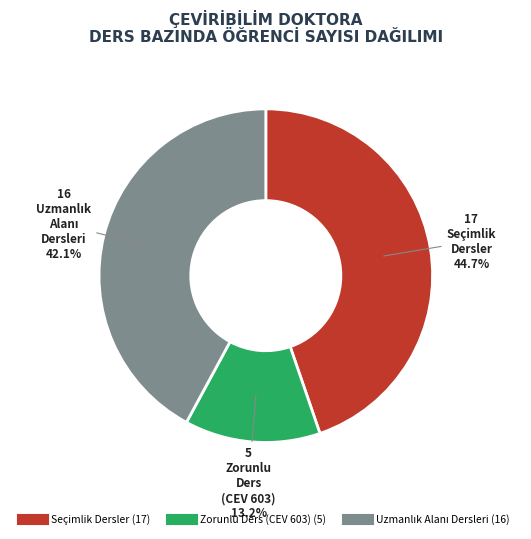

Is there a majority slice in this chart?

No